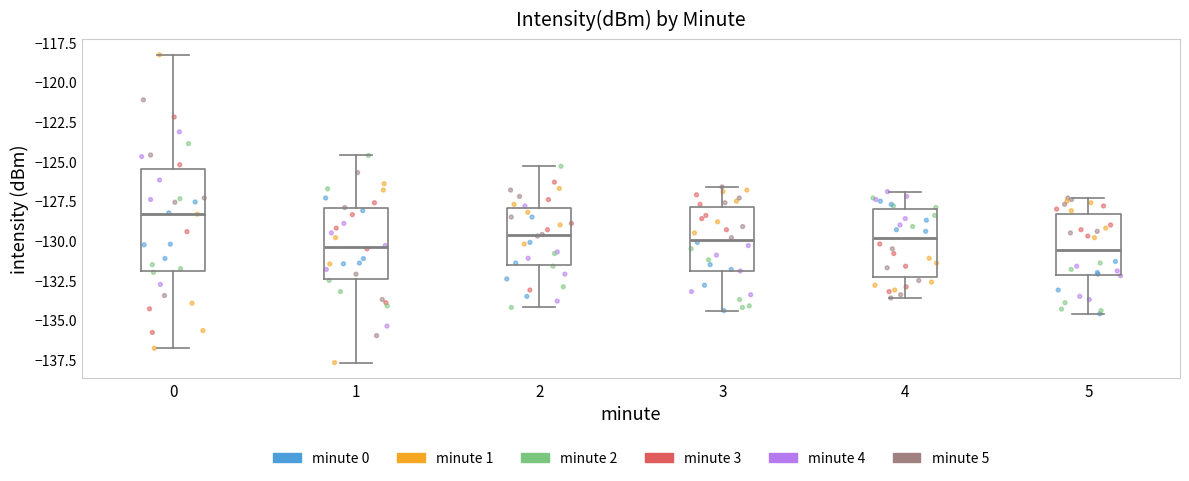

Where does the upper whisker of the box at x = 2 end on the y-axis? The values are not printed on the chart, so give them approximately, as read against the axis.

-125.5